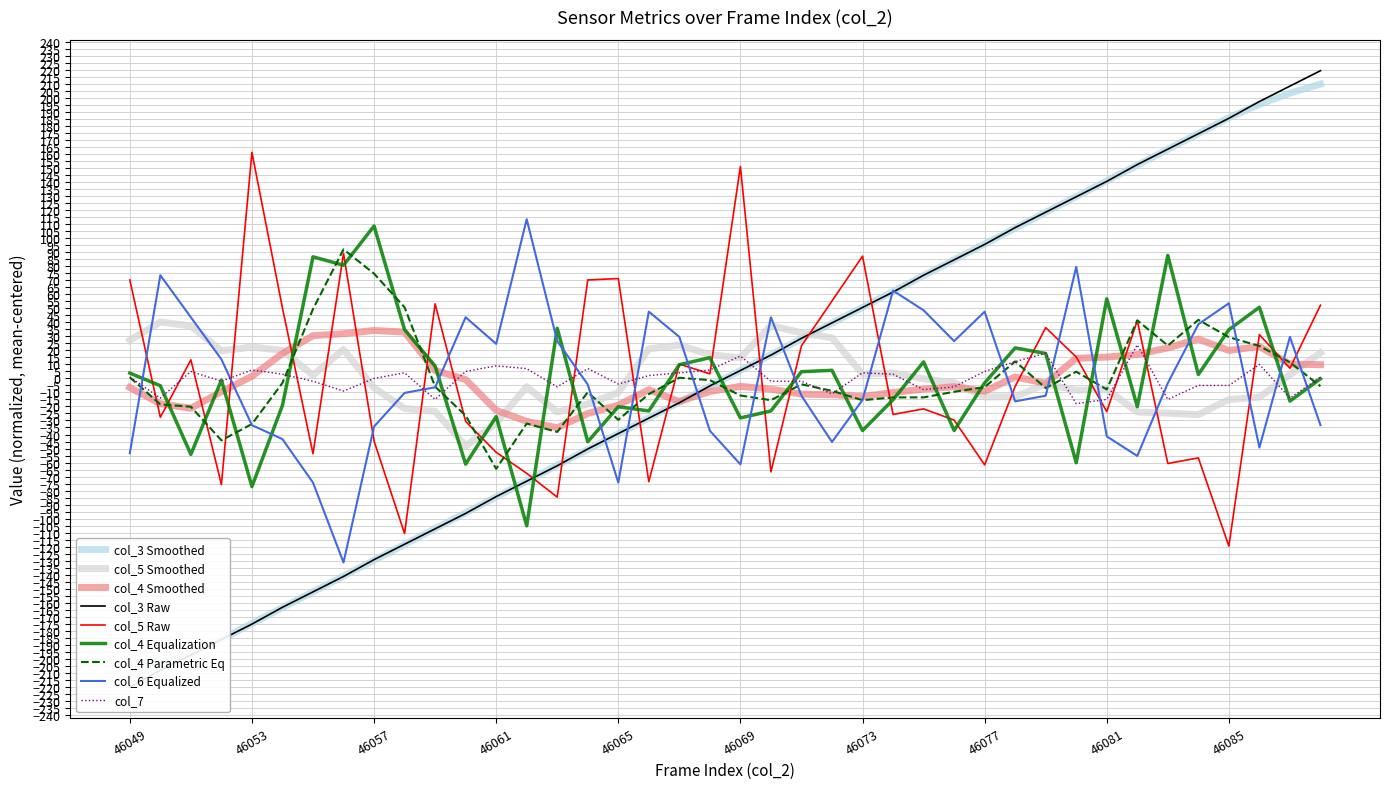

What is the difference between the highest and lowest values at 46076?

121.8